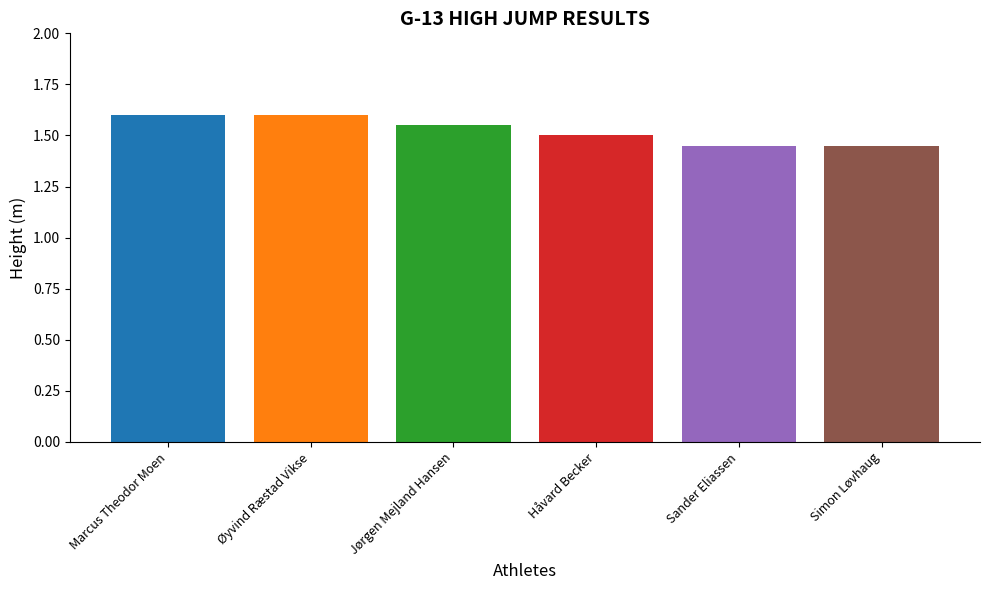

Approximately how many times larger is the value at Håvard Becker compared to Simon Løvhaug?

1.0